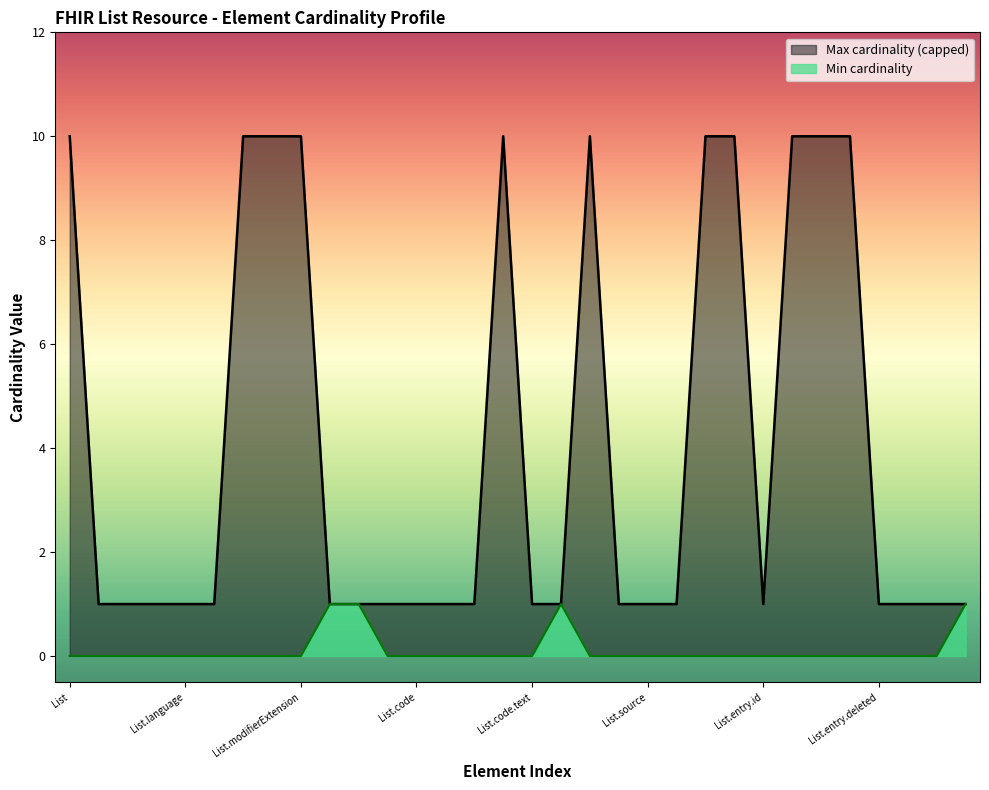

Reading left to right, list all the values displayed in this chart.

Min cardinality: 0	0	0	0	0	0	0	0	0	1	1	0	0	0	0	0	0	1	0	0	0	0	0	0	0	0	0	0	0	0	0	1	0
Max cardinality (capped): 10	1	1	1	1	1	10	10	10	1	1	1	1	1	1	10	1	1	10	1	1	1	10	10	1	10	10	10	1	1	1	1	1